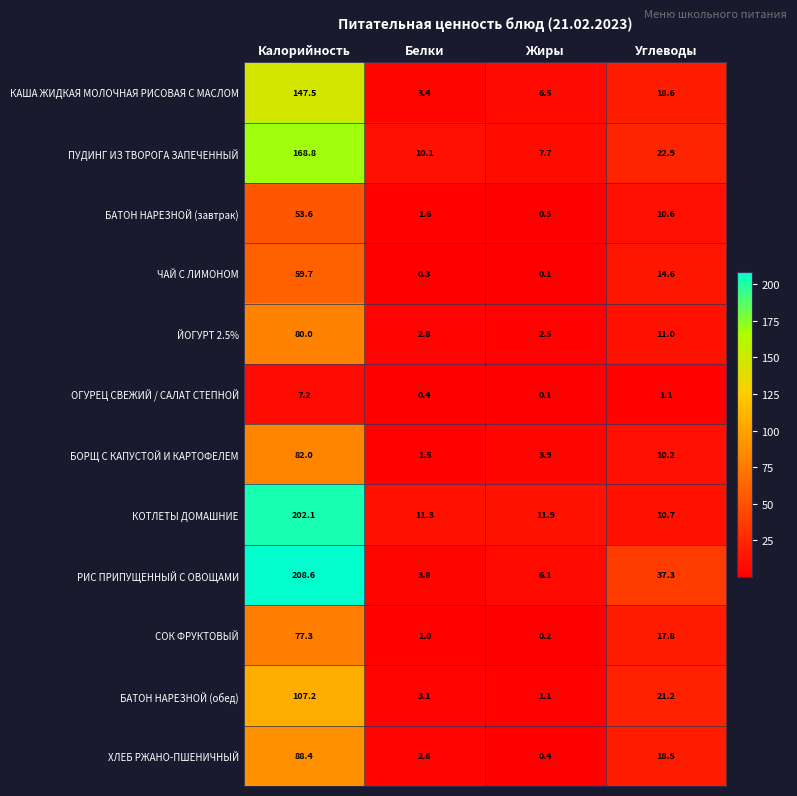

Between Белки and Углеводы, which series saw the biggest shift?

РИС ПРИПУЩЕННЫЙ С ОВОЩАМИ